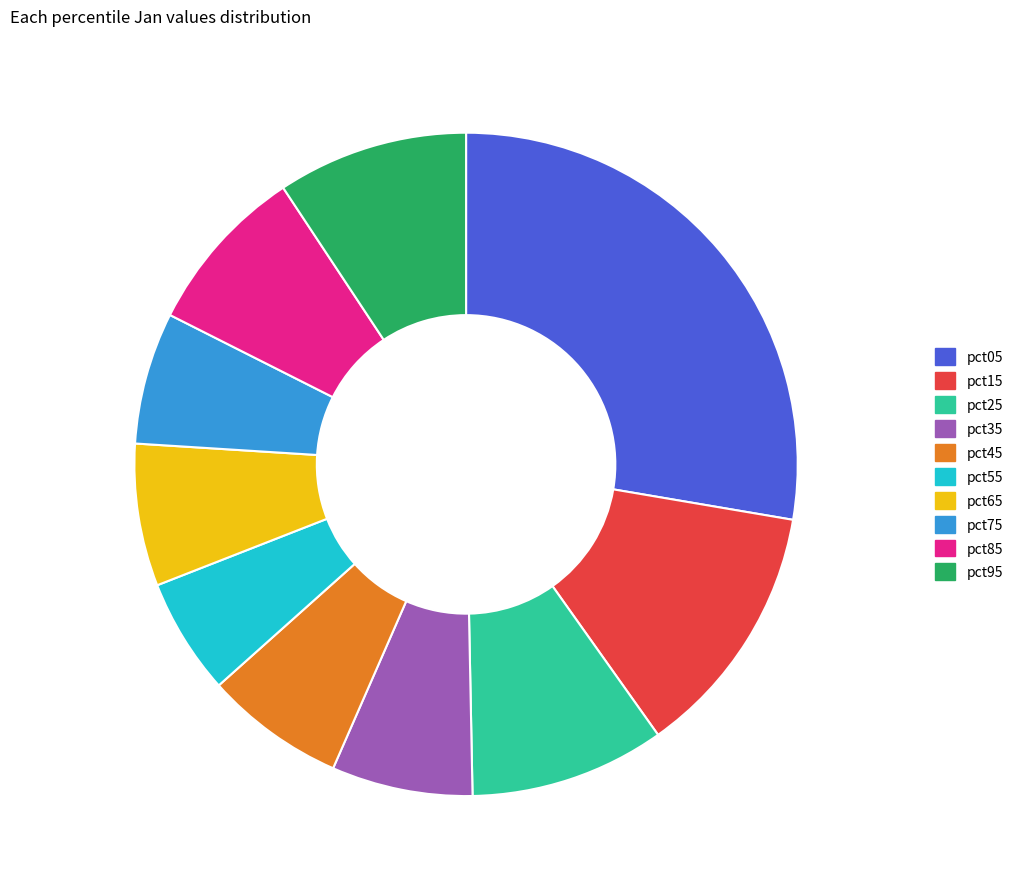

Is it true that pct95 is 21% of the pie?

False